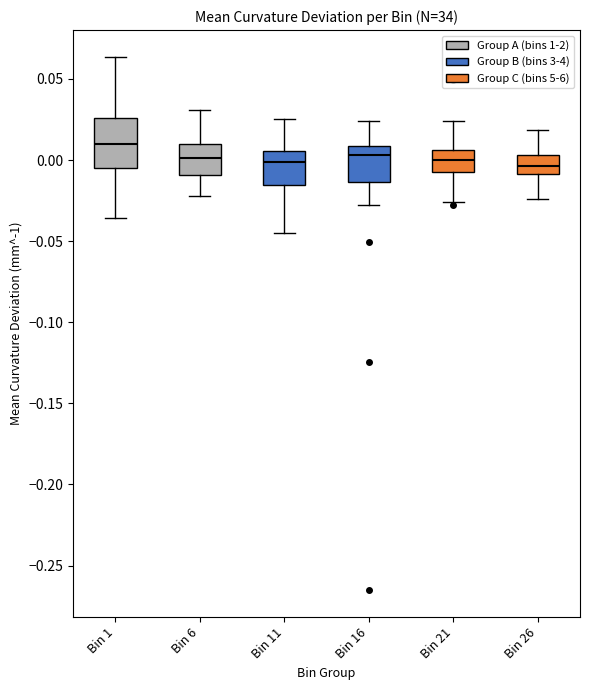

Reading left to right, read every box against the y-axis: the position of its median line, the range the box covers, and the ends of its whiskers. The values are not printed on the chart, so give them approximately, as read against the axis.

Bin 1: median 0.010, box -0.005 to 0.025, whiskers -0.035 to 0.065
Bin 6: median 0.000, box -0.010 to 0.010, whiskers -0.020 to 0.030
Bin 11: median 0.000, box -0.015 to 0.005, whiskers -0.045 to 0.025
Bin 16: median 0.005, box -0.015 to 0.010, whiskers -0.030 to 0.025
Bin 21: median 0.000, box -0.005 to 0.005, whiskers -0.025 to 0.025
Bin 26: median -0.005, box -0.010 to 0.005, whiskers -0.025 to 0.020